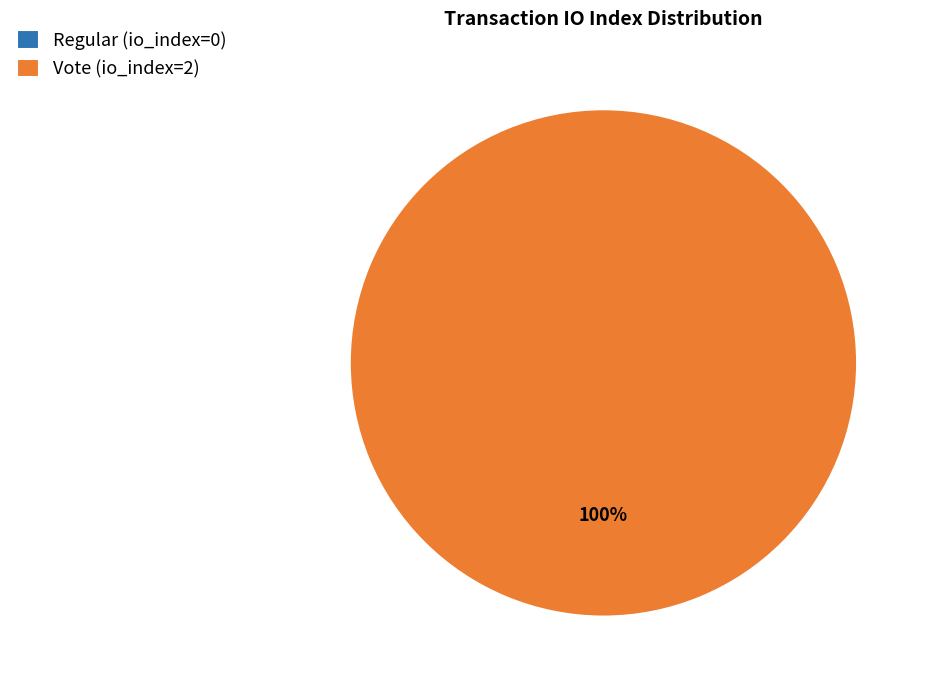

To the nearest percent, what is the combined percentage of Vote (io_index=2) and Regular (io_index=0)?

100%